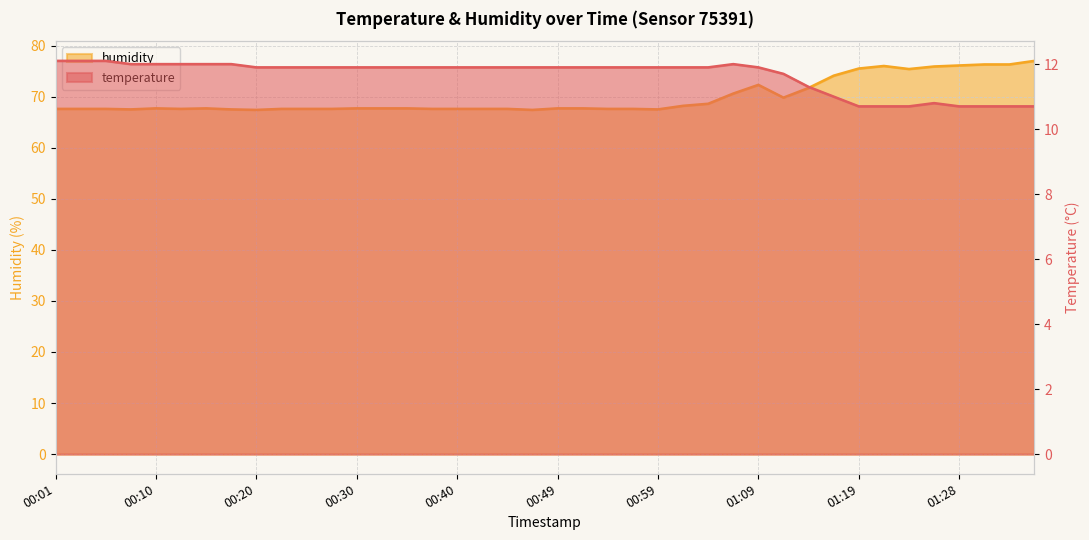

Reading right to left, what are all the values shown in this chart?

temperature: 10.7	10.7	10.7	10.7	10.8	10.7	10.7	10.7	11.0	11.3	11.7	11.9	12.0	11.9	11.9	11.9	11.9	11.9	11.9	11.9	11.9	11.9	11.9	11.9	11.9	11.9	11.9	11.9	11.9	11.9	11.9	11.9	12.0	12.0	12.0	12.0	12.0	12.1	12.1	12.1
humidity: 77.0	76.3	76.3	76.1	75.9	75.4	76.0	75.5	74.1	71.7	69.8	72.3	70.6	68.6	68.2	67.5	67.6	67.6	67.7	67.7	67.4	67.6	67.6	67.6	67.6	67.7	67.7	67.7	67.6	67.6	67.6	67.4	67.5	67.7	67.6	67.7	67.5	67.6	67.6	67.6